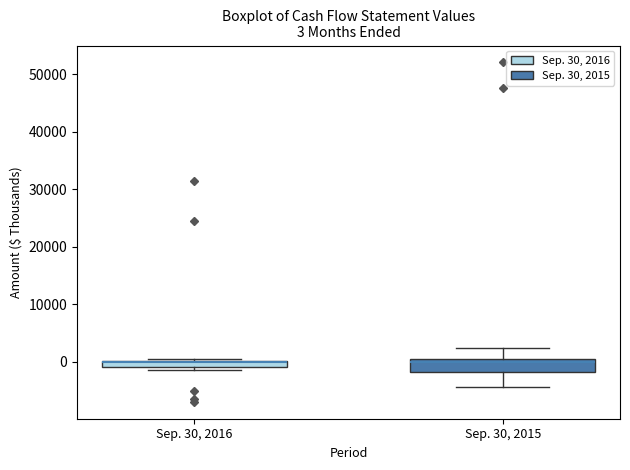

Comparing the boxes themselves (not the whiskers), which one is the tallest?

Sep. 30, 2015